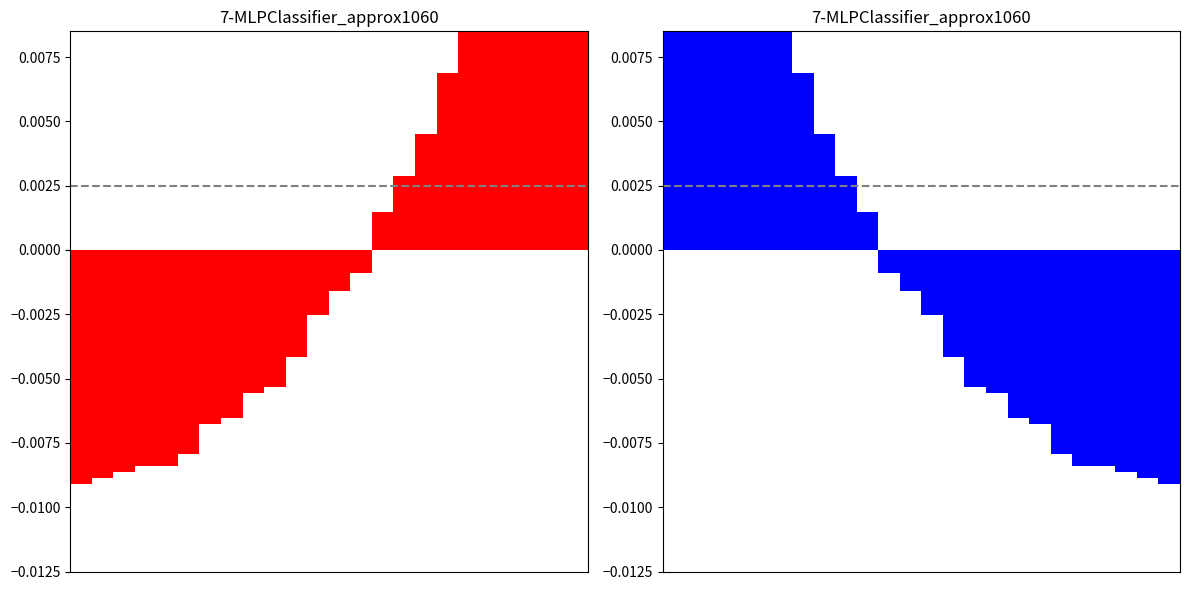

List the labels in order of value, largest first.

0, 1, 2, 3, 4, 5, 6, 7, 8, 9, 10, 11, 12, 13, 14, 15, 16, 17, 18, 19, 20, 21, 22, 23